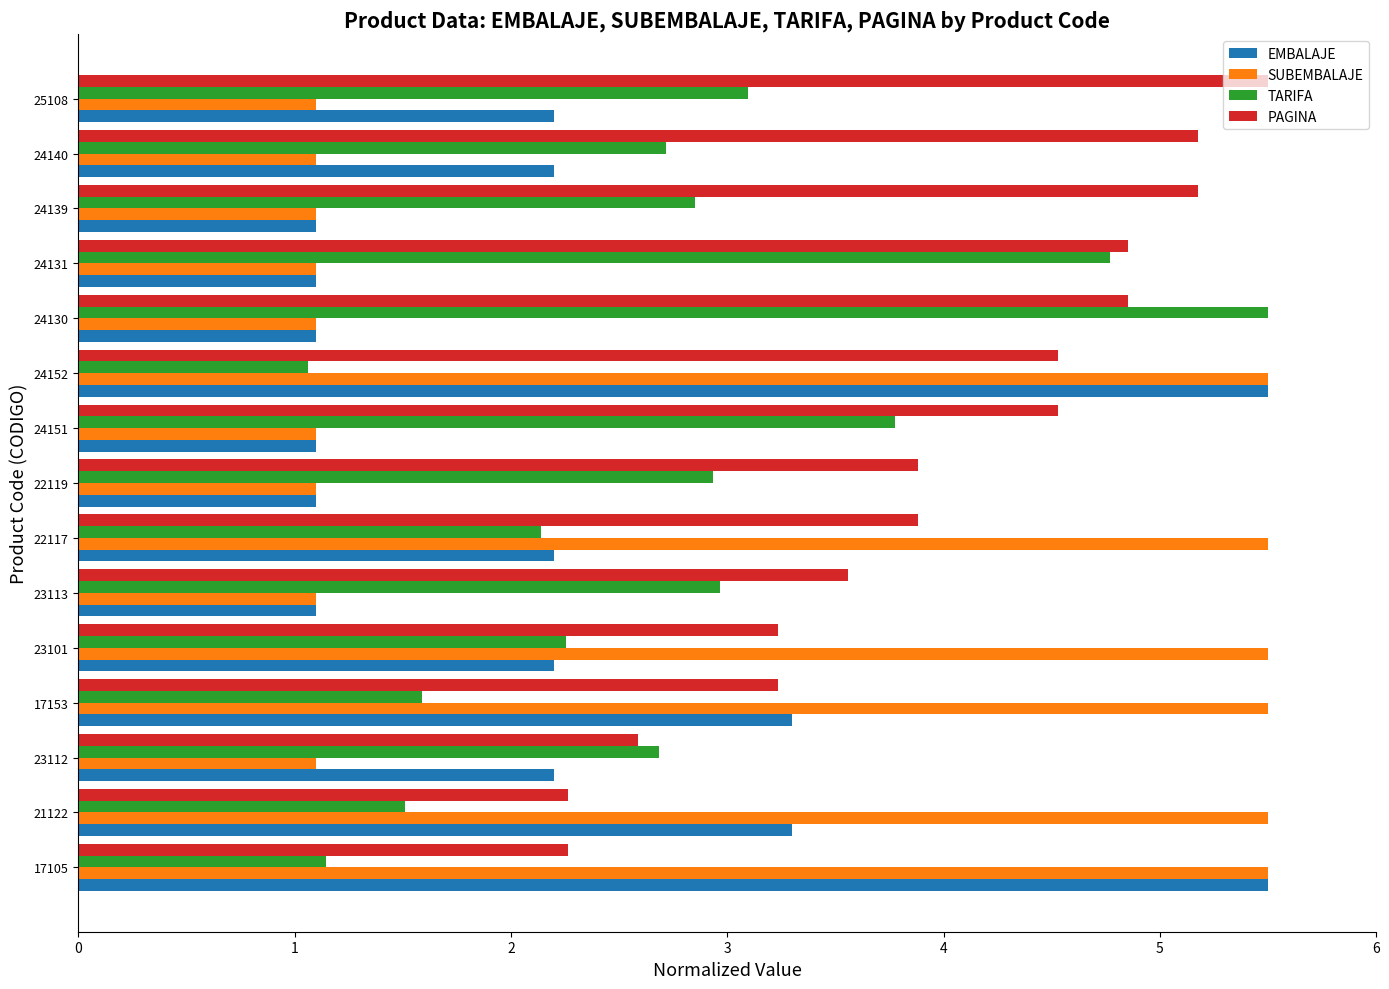

The value of PAGINA at 23101 is 5.2. True or false?

False